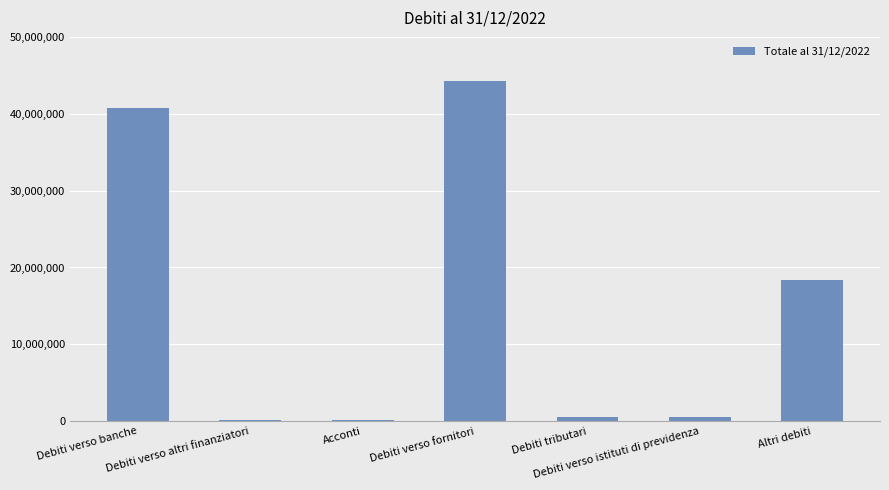

What is the sum of all values?

104772913